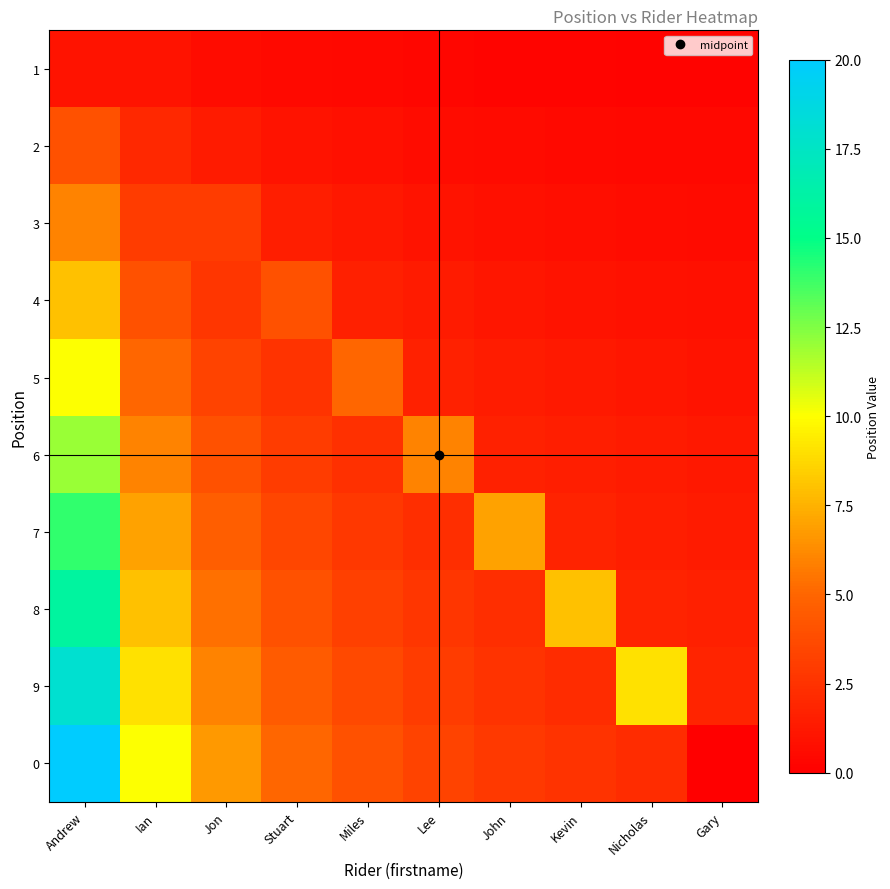

List the series in order of their peak value, lowest first.

1, 2, 3, 4, 5, 6, 7, 8, 9, 0